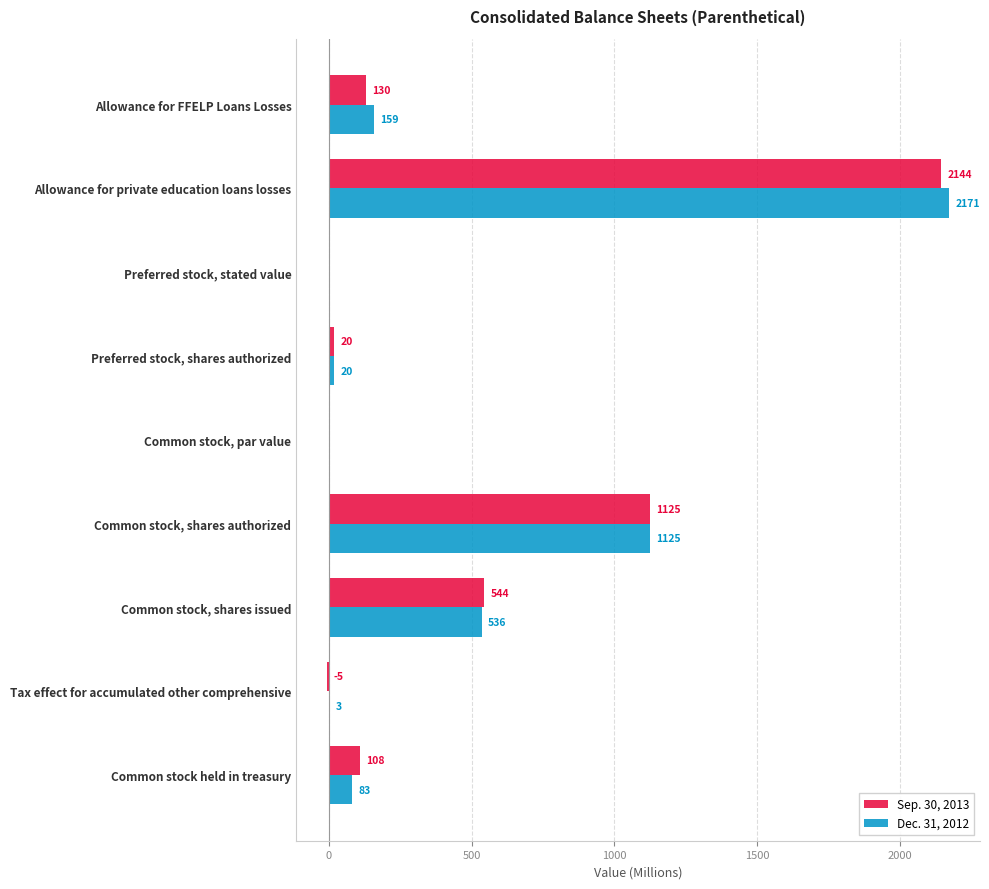

Between Preferred stock, stated value and Tax effect for accumulated other comprehensive, which series saw the biggest shift?

Sep. 30, 2013